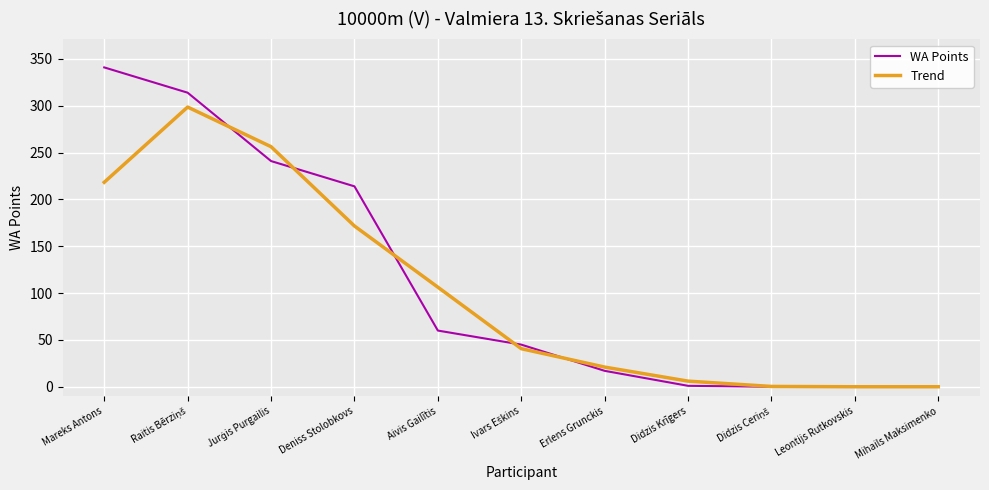

List the series in order of their overall mean, highest first.

WA Points, Trend